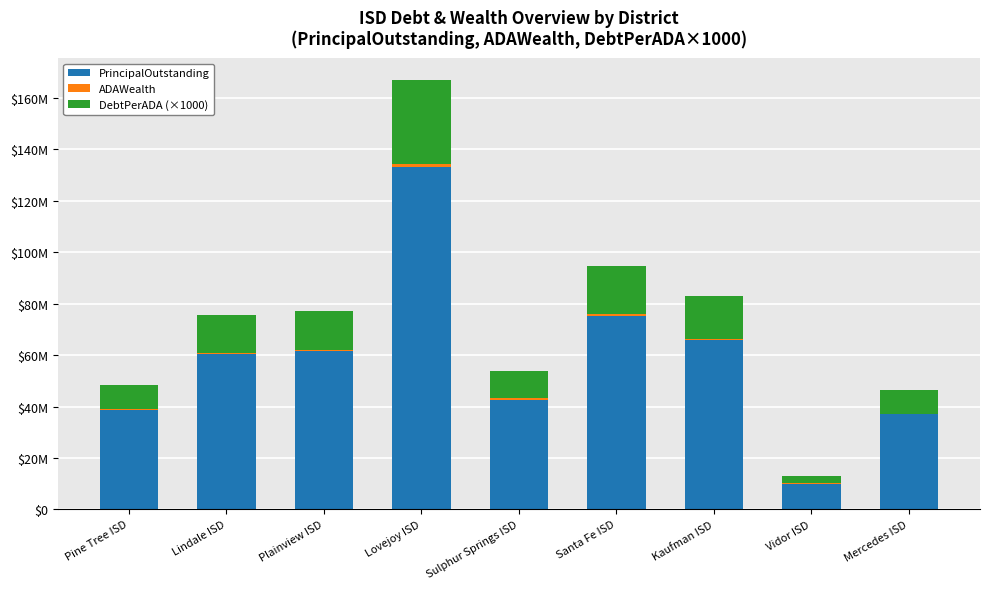

At how many categories does at least one series exceed 122751007?

1